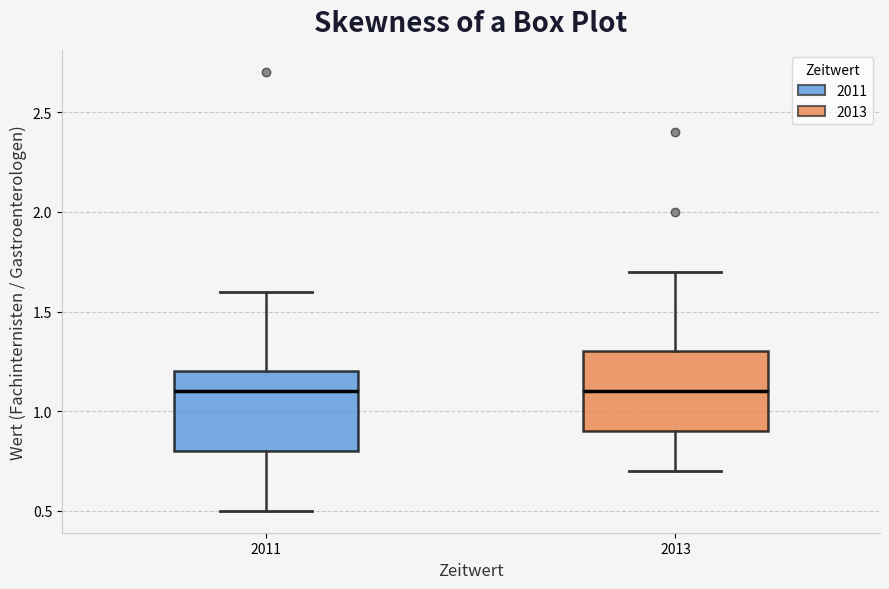

Reading left to right, transcribe this box plot: for each box, give where its median line is, the range the box spans, and where its two whiskers end, as read against the y-axis. The values are not printed on the chart, so give them approximately, as read against the axis.

2011: median 1.1, box 0.8 to 1.2, whiskers 0.5 to 1.6
2013: median 1.1, box 0.9 to 1.3, whiskers 0.7 to 1.7